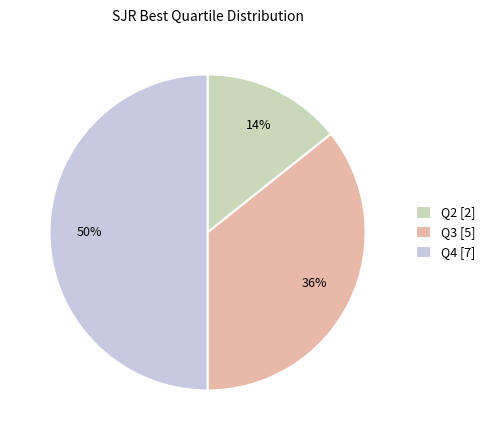

Is it true that Q2 is 1% of the pie?

False